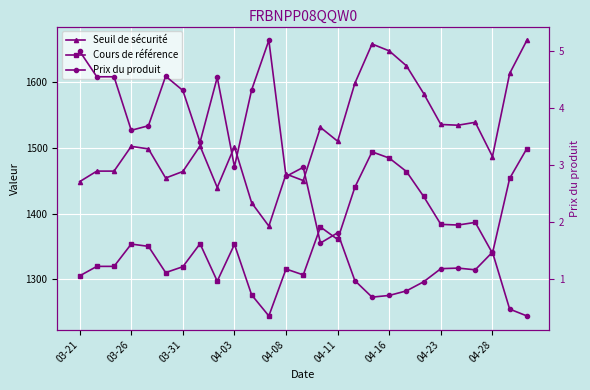

What is the difference between the maximum and minimum values in the Prix du produit series?

4.8